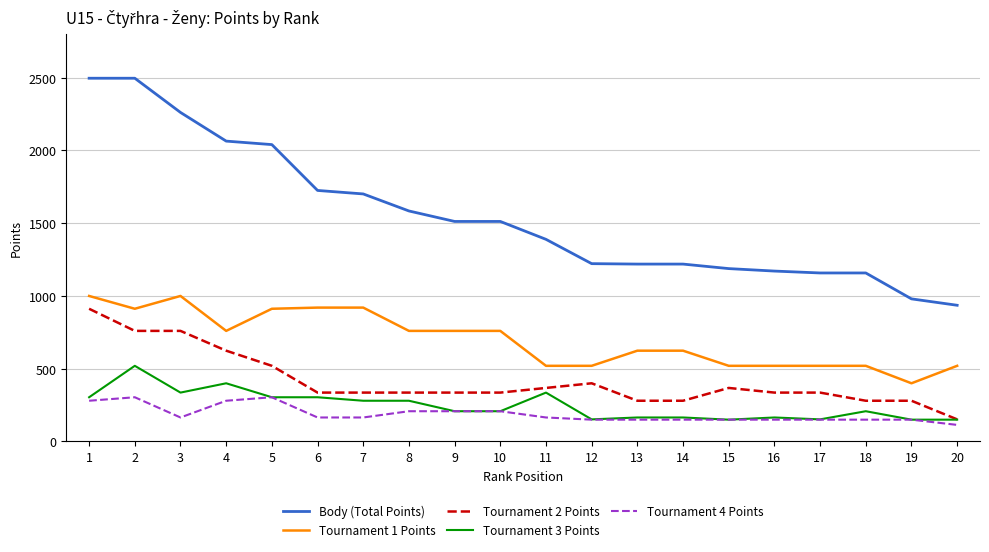

What is the smallest value displayed?

114